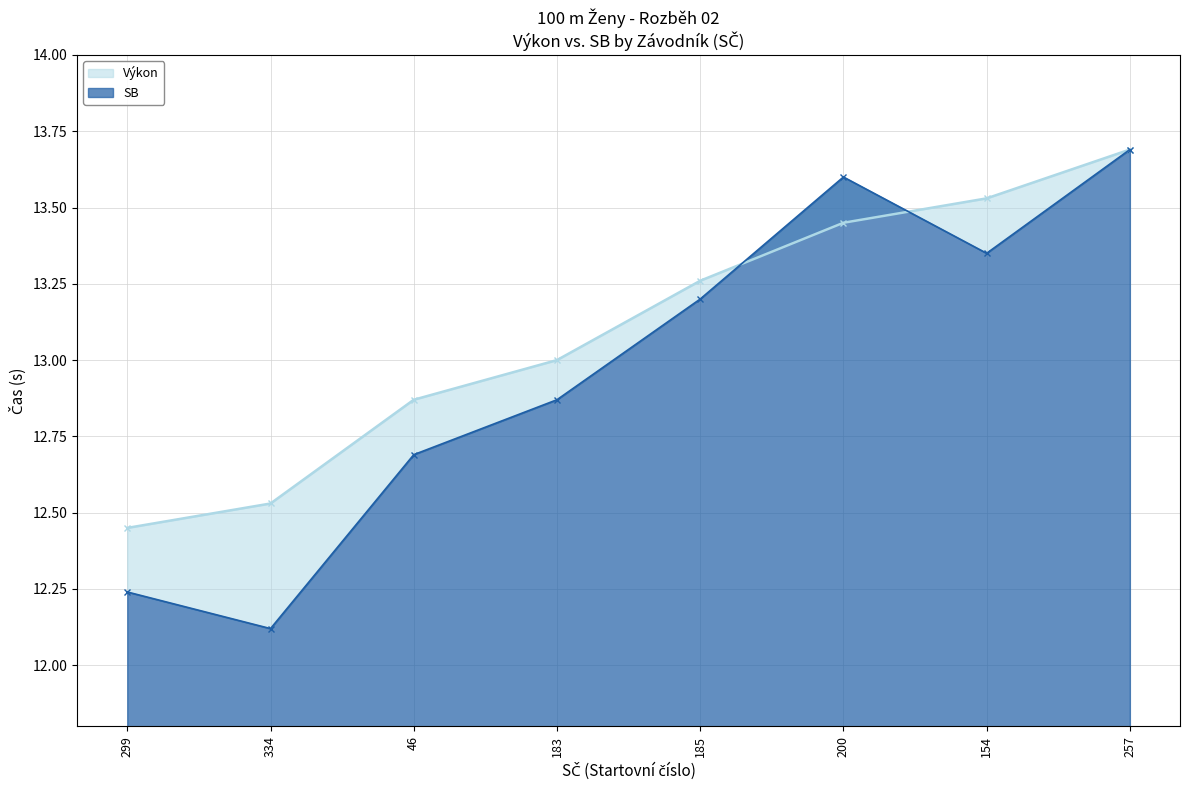

Which label corresponds to the largest value in the chart?

257